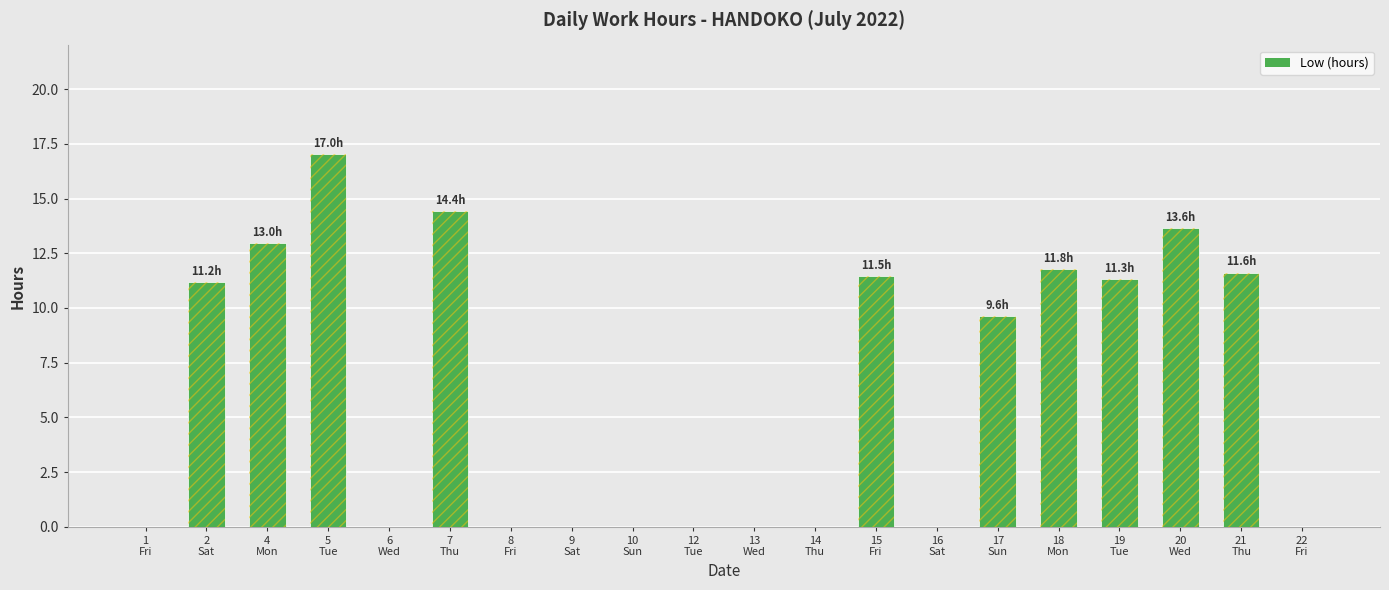

Where does the data first go above 9?

2
Sat